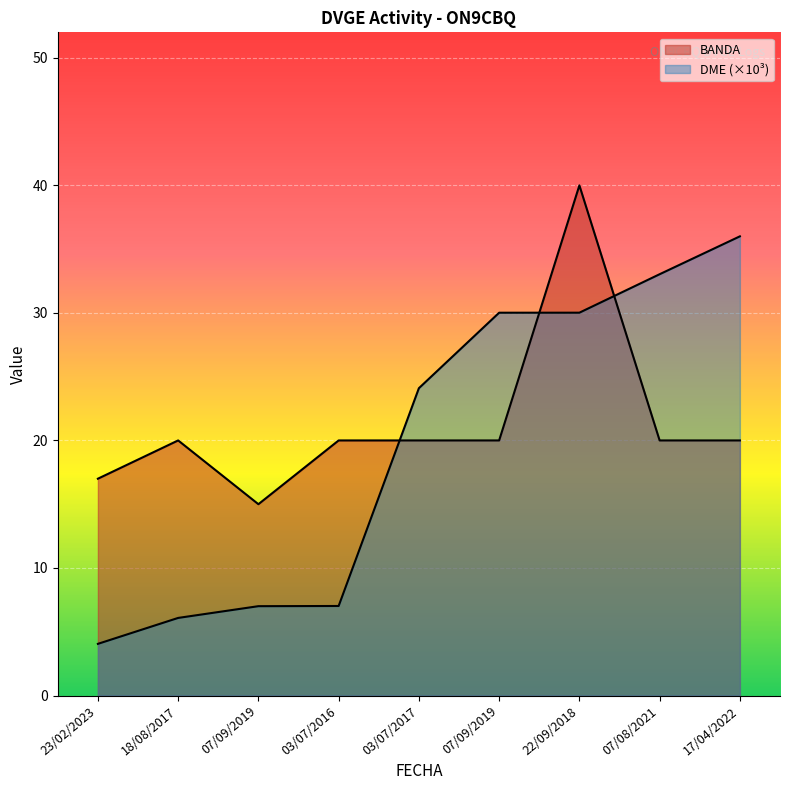

How many distinct data groups are displayed?

2